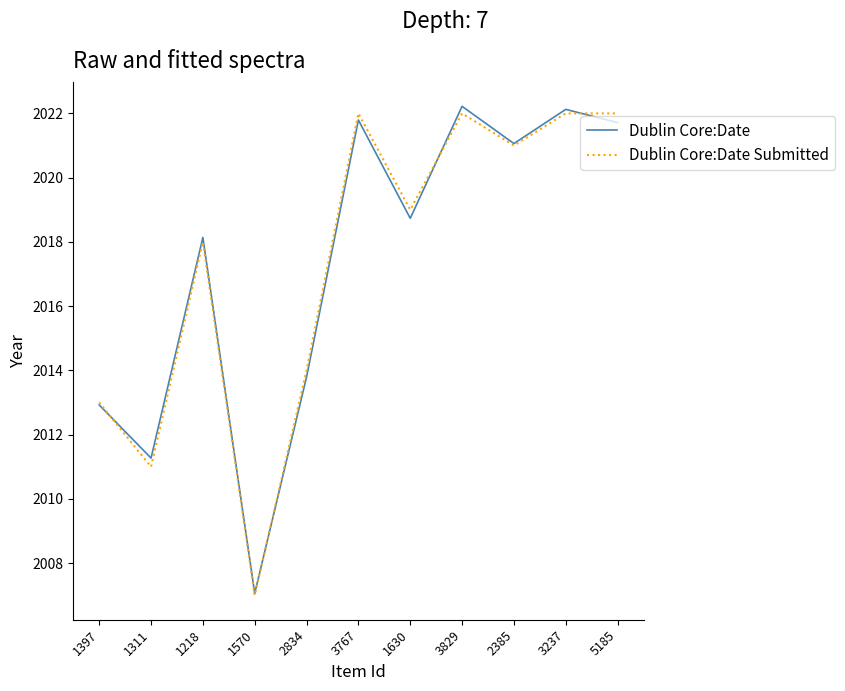

True or false: Dublin Core:Date Submitted has a value of 503.5 at 1397.

False